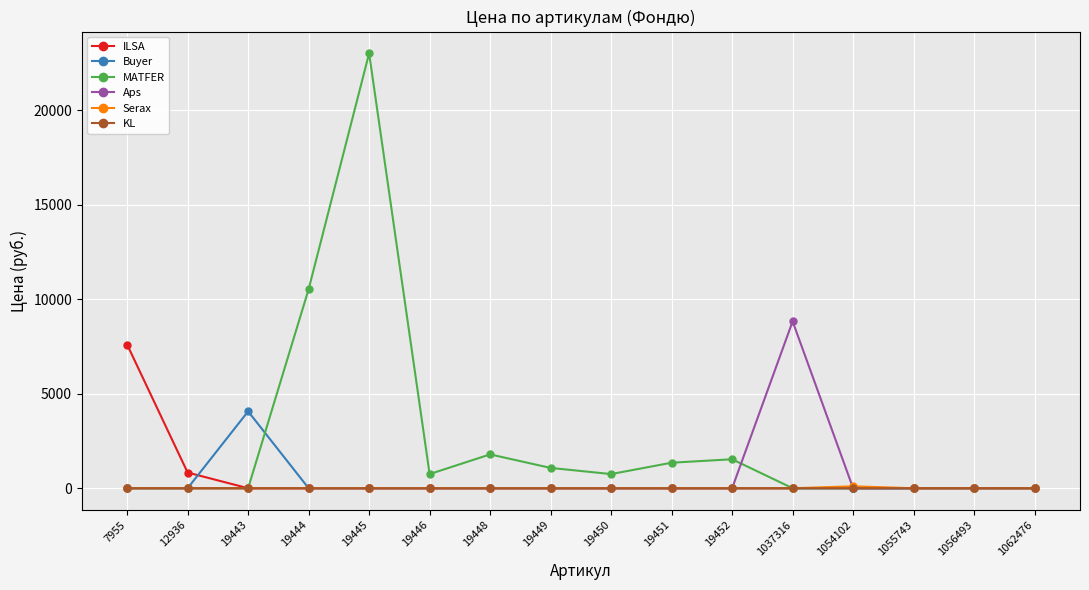

At how many categories does at least one series exceed 6597?

4